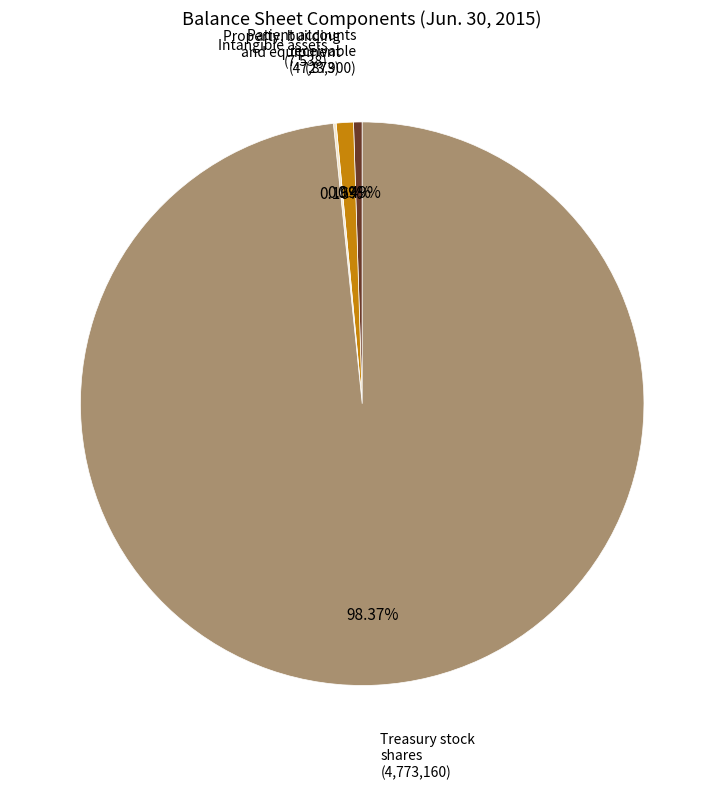

Is there any slice that represents more than half of the pie?

Yes